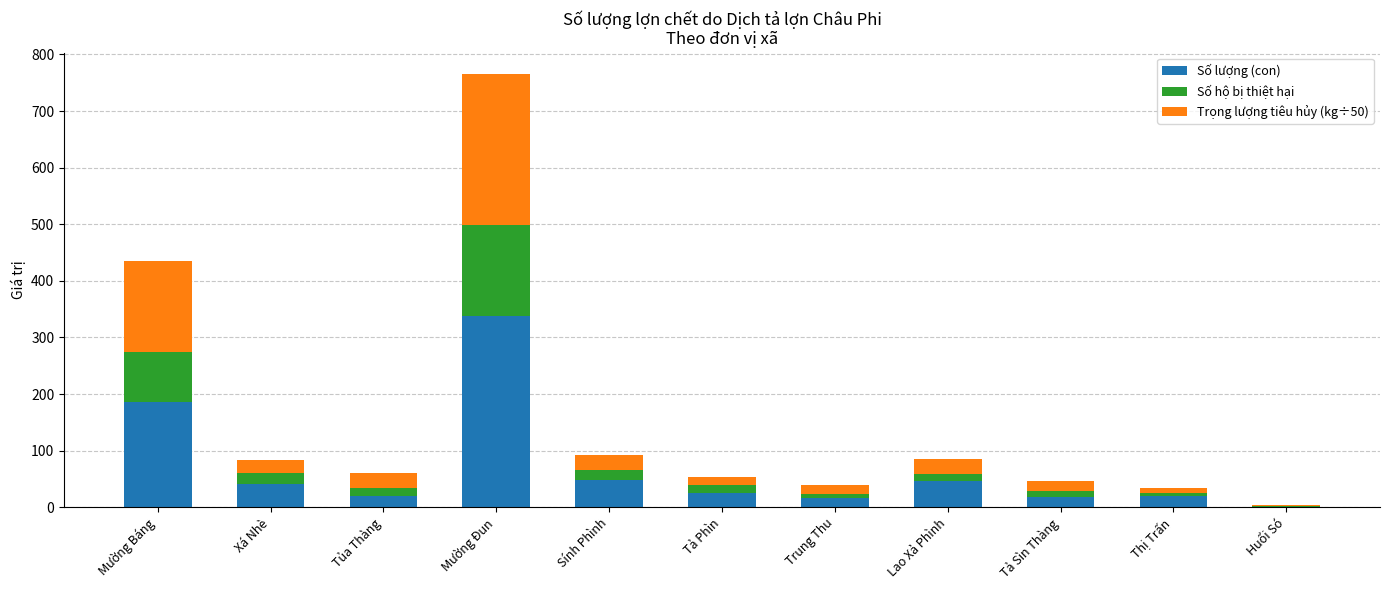

At which category is the sum across all series the highest?

Mường Đun